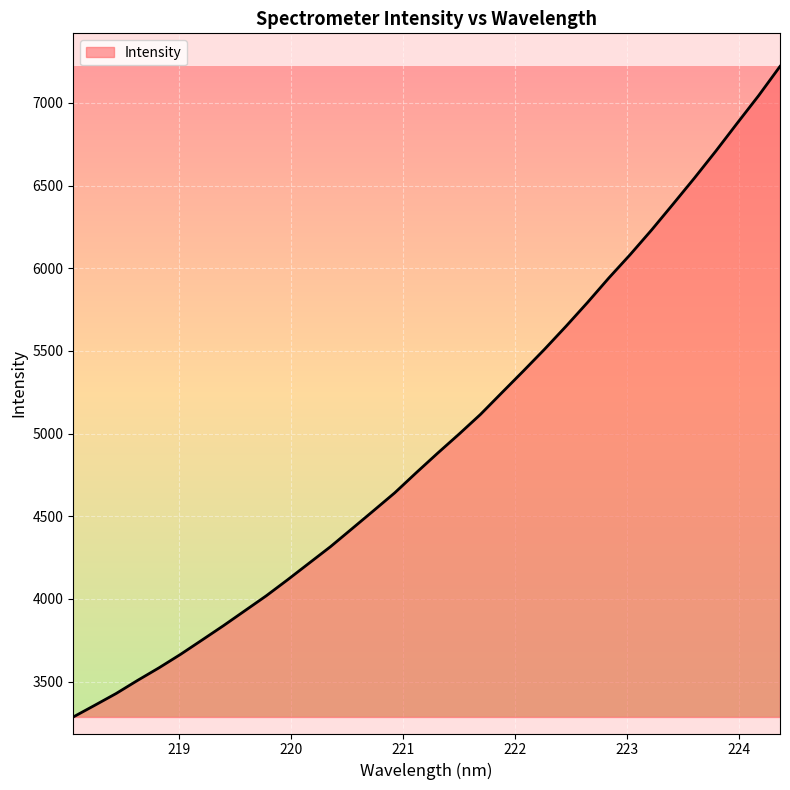

What is the greatest value displayed?

7220.4